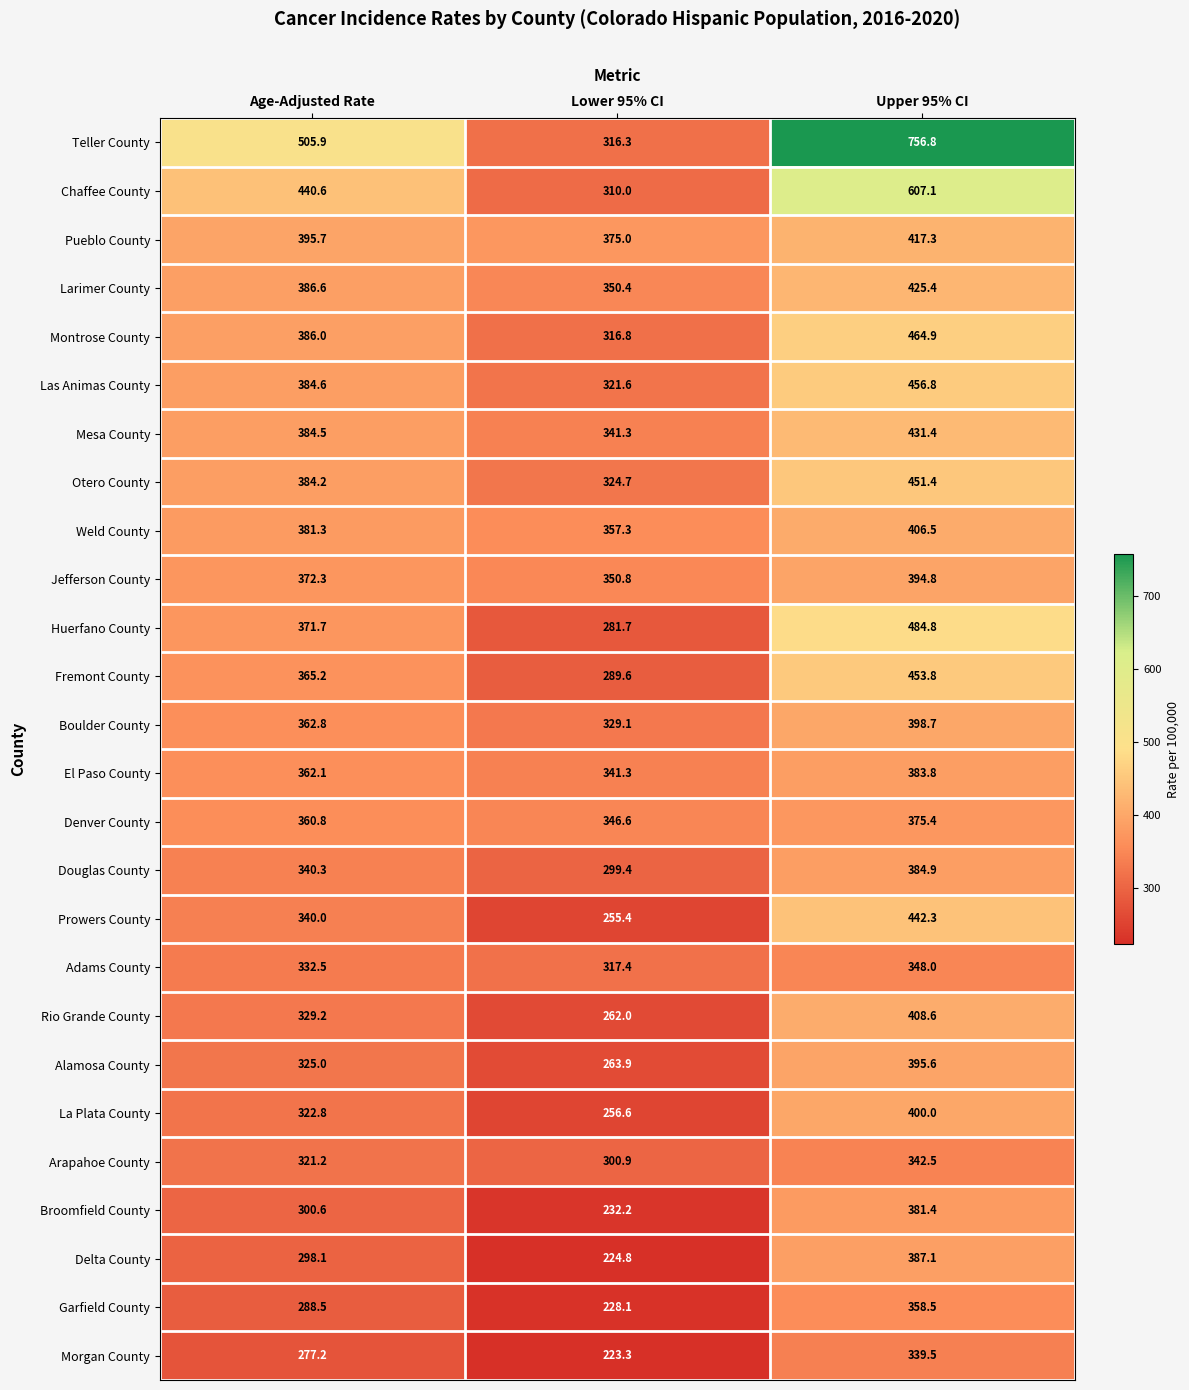

Which series has the largest range (max minus min)?

Teller County